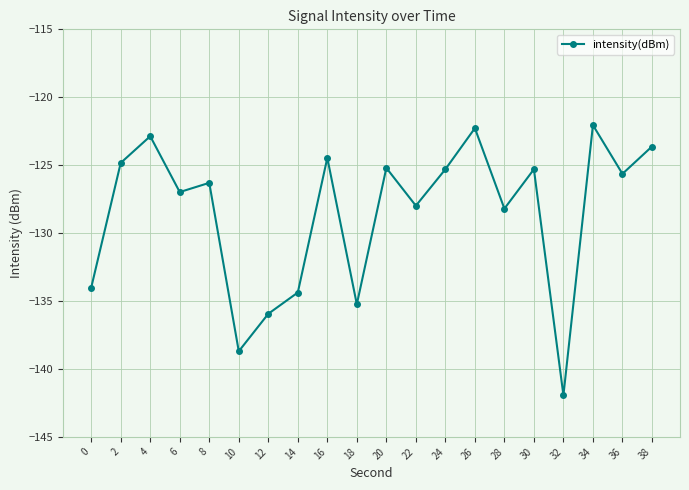

How many lines are shown in the chart?

1